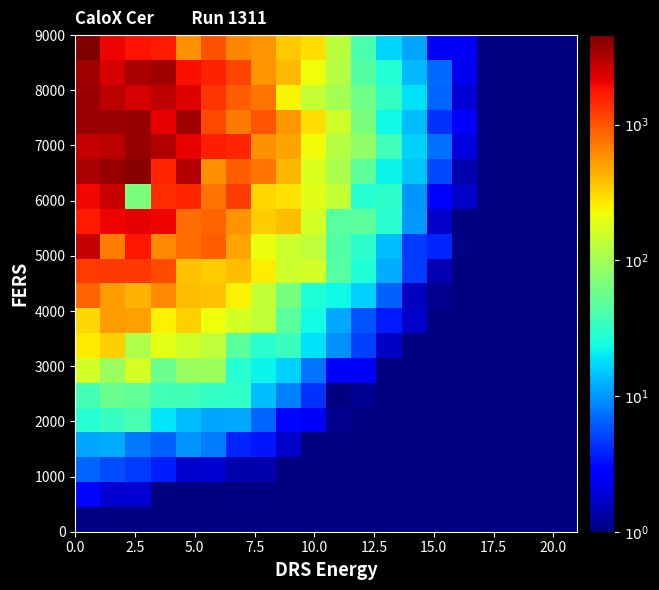

At how many categories does at least one series exceed 1404?

7